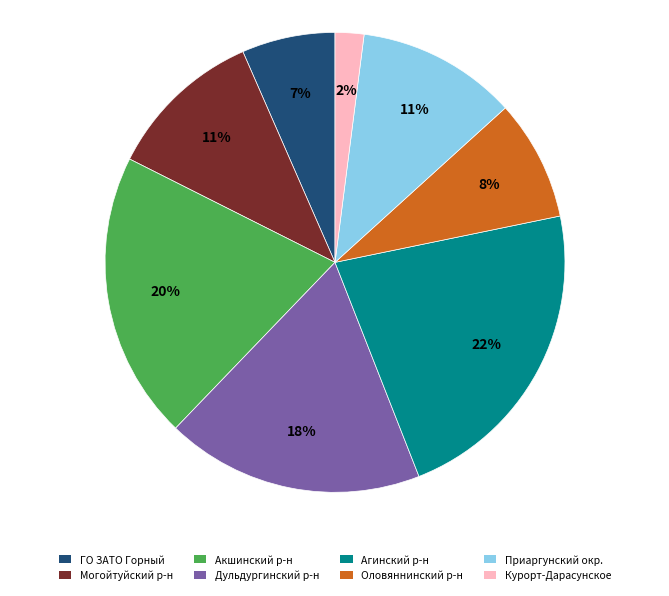

To the nearest percent, what is the difference between the largest and smallest slice percentages?

20%